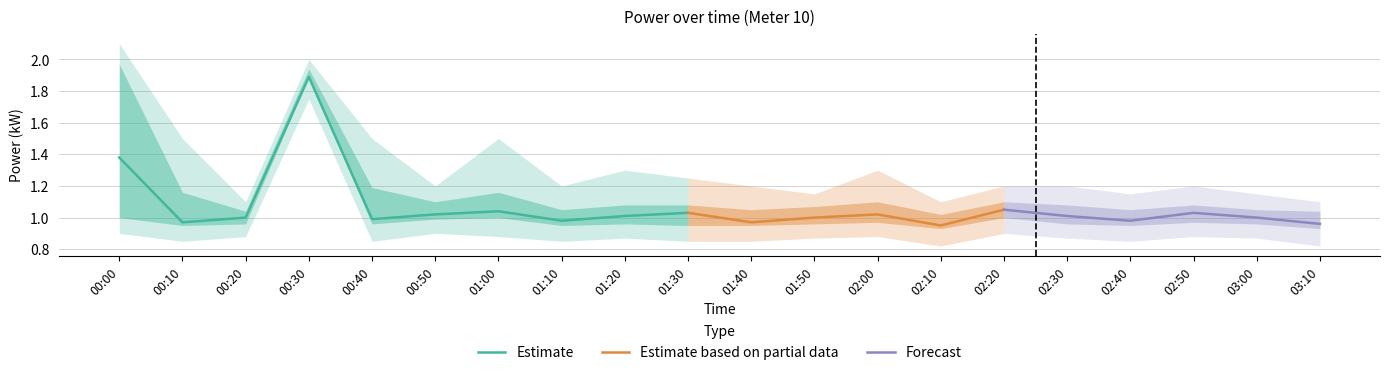

The Estimate series shows 1.0 at 00:40. True or false?

True